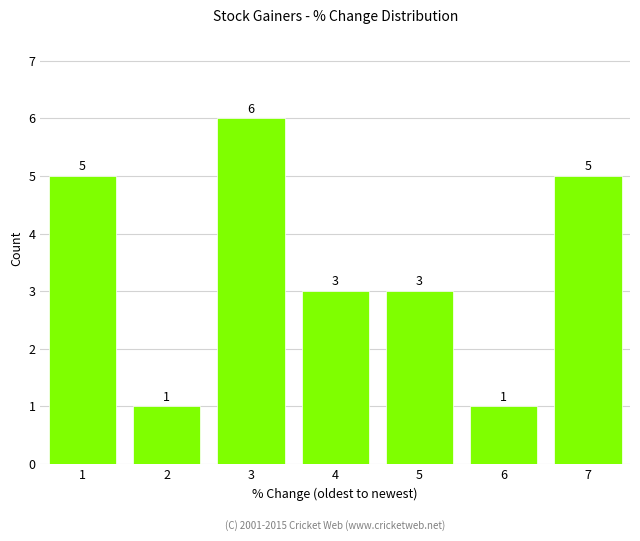

Reading left to right, what are all the values shown in this chart?

1=5	2=1	3=6	4=3	5=3	6=1	7=5